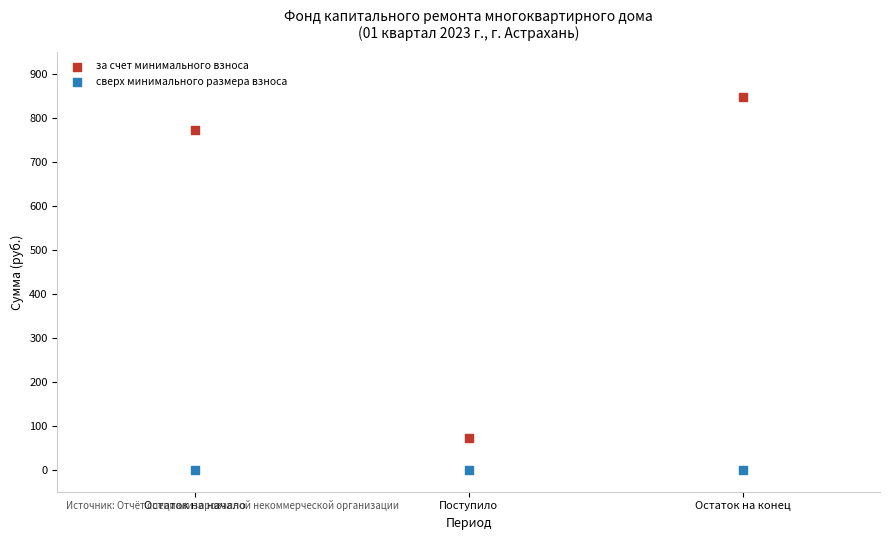

Which series reaches the minimum Y coordinate?

сверх минимального размера взноса